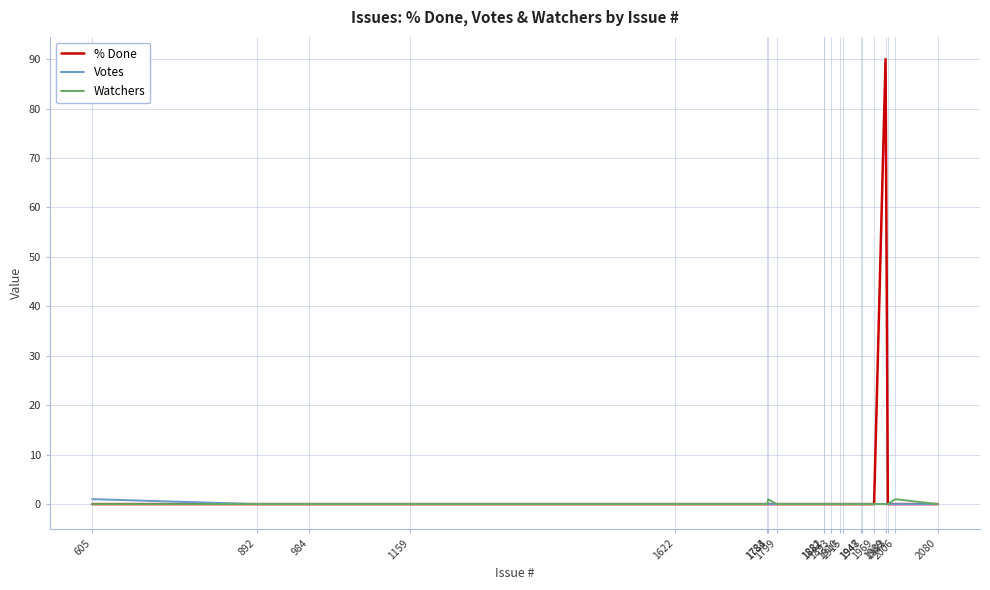

The % Done series shows 0 at 1881. True or false?

True